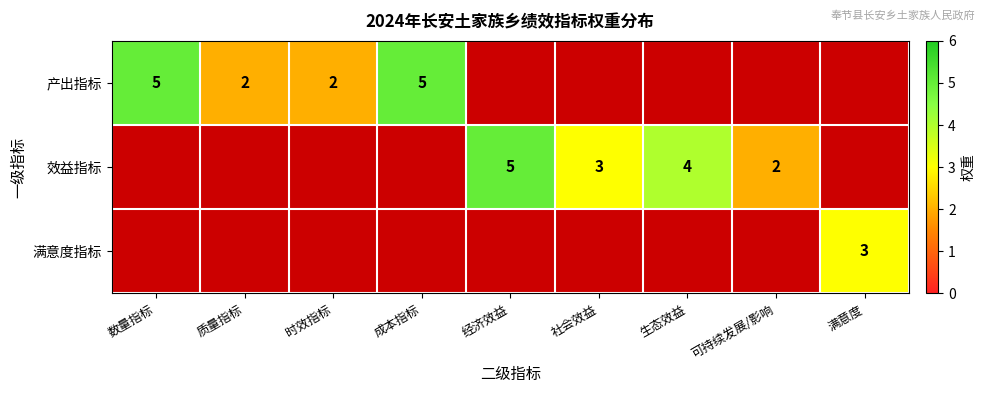

The 效益指标 series shows 3 at 社会效益. True or false?

True